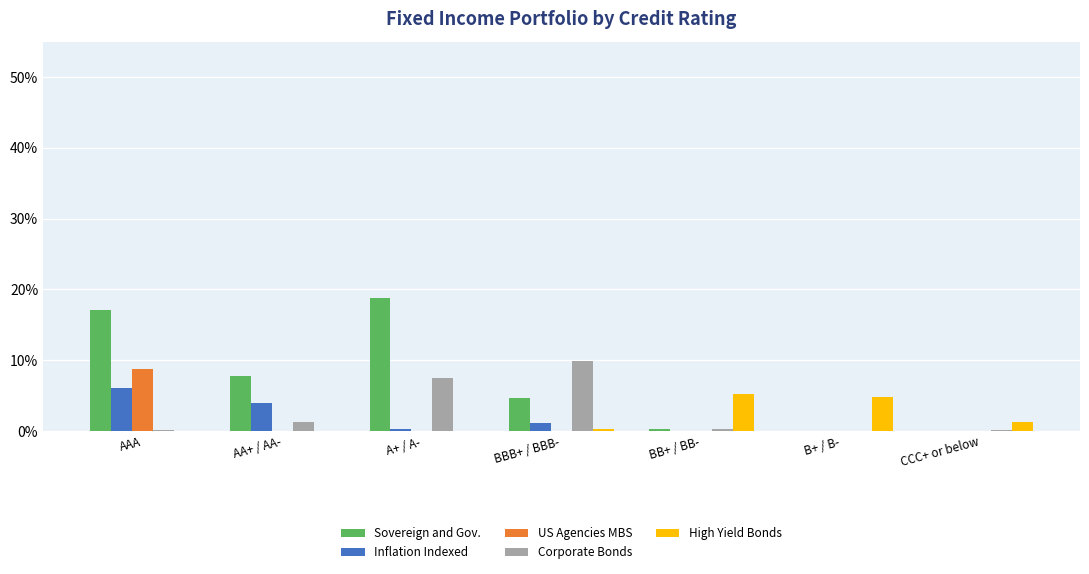

Does the chart contain stacked bars?

No